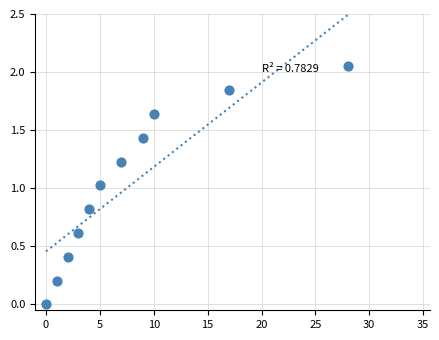

What is the average Y value?

1.0